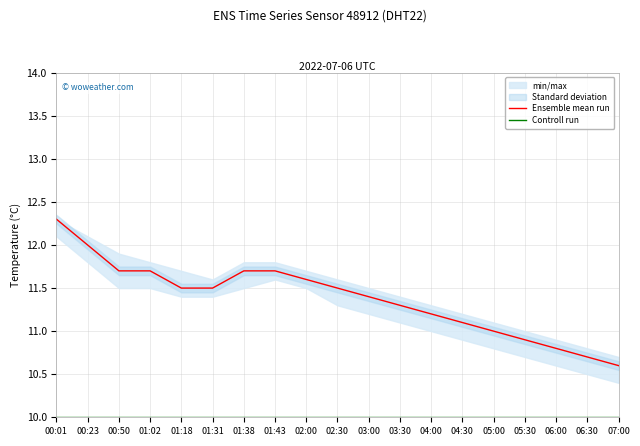

What is the spread (max minus min) of values at 04:00?

1.2